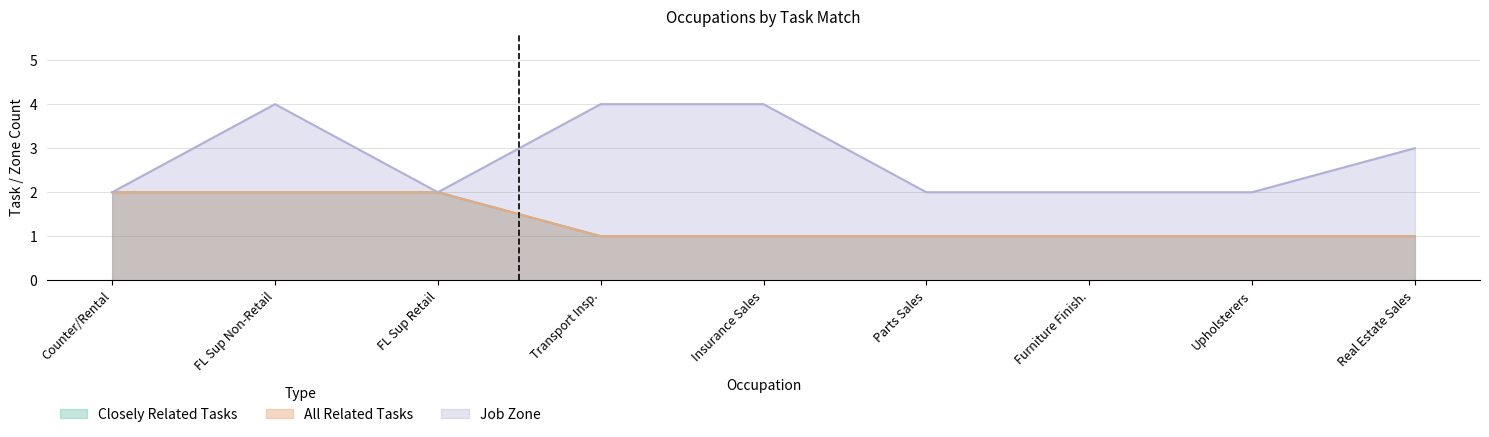

Where is Closely Related Tasks nearest to the value 1?

Transport Insp.